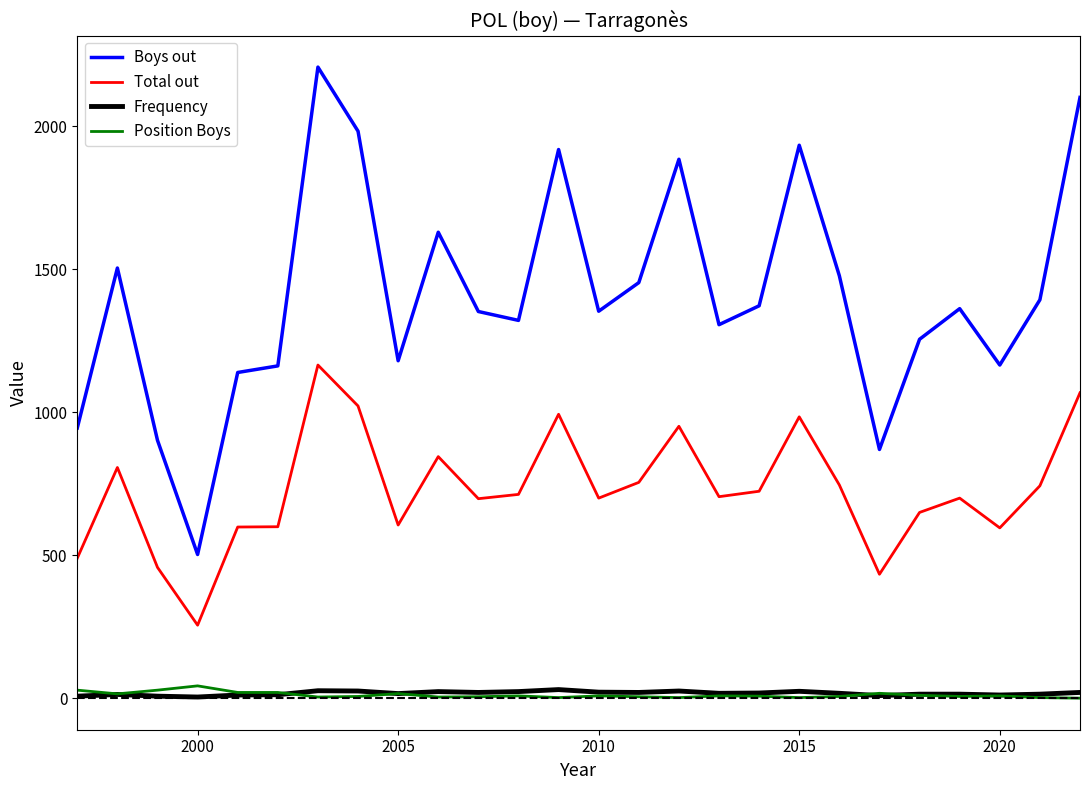

True or false: Total out and Boys out cross at least once.

False